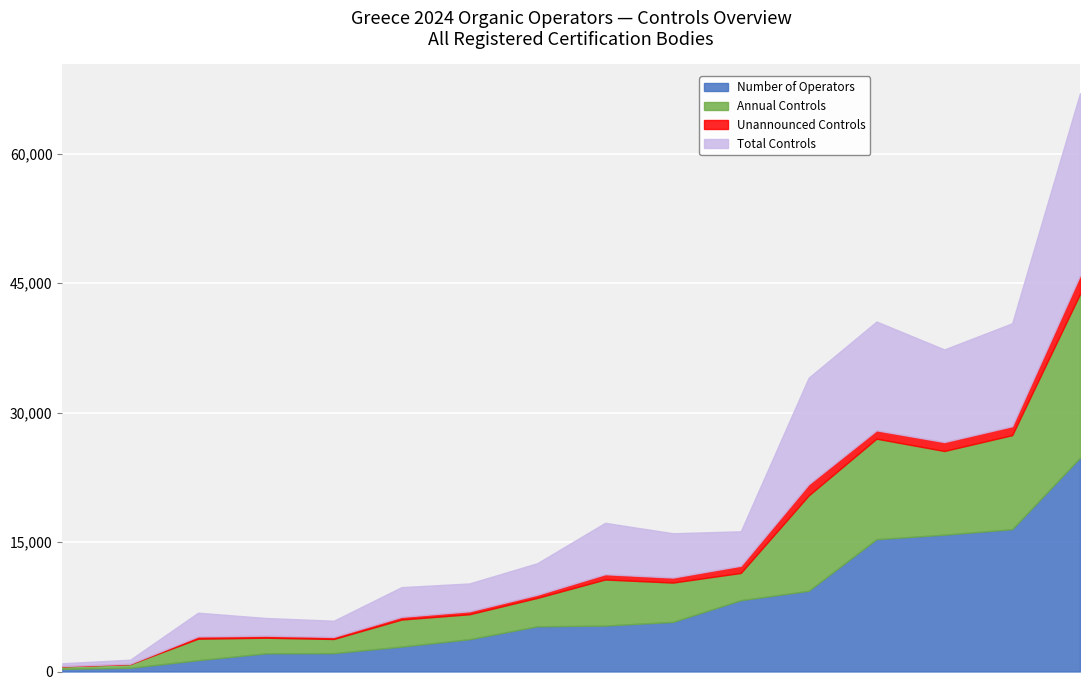

Count the number of data series in this chart.

4